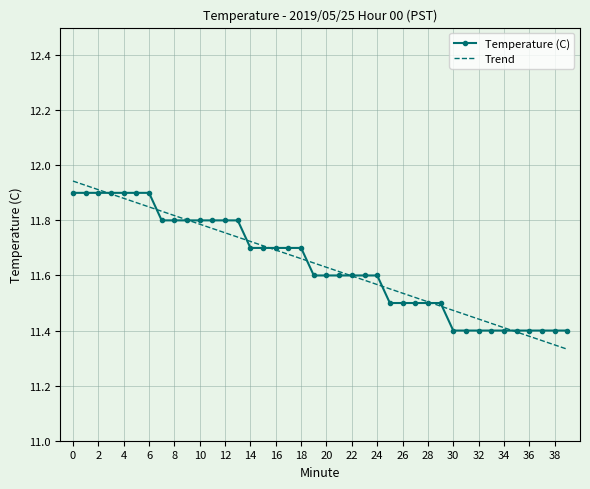

What are all the series names shown in the legend?

Temperature (C), Trend